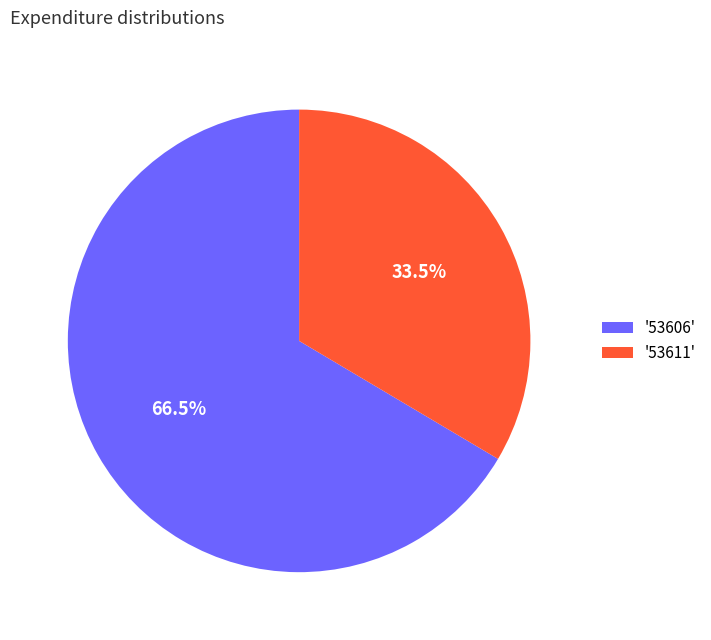

How much of the chart is everything except '53611'?

66.5%